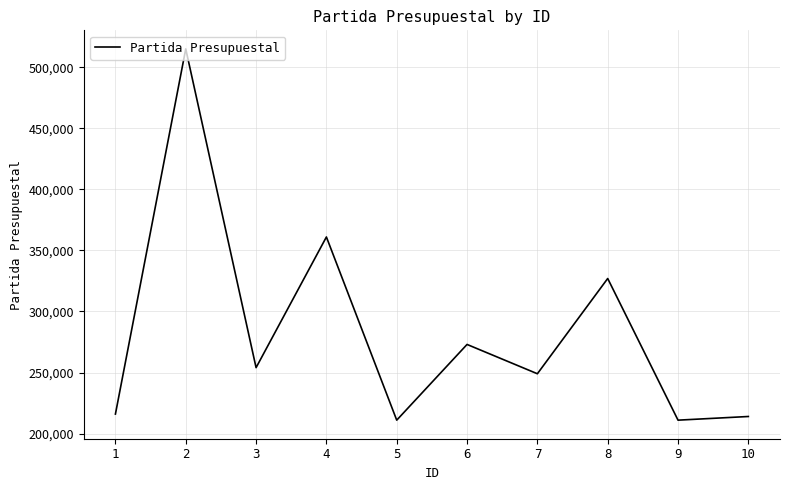

What is the smallest value displayed?

211001